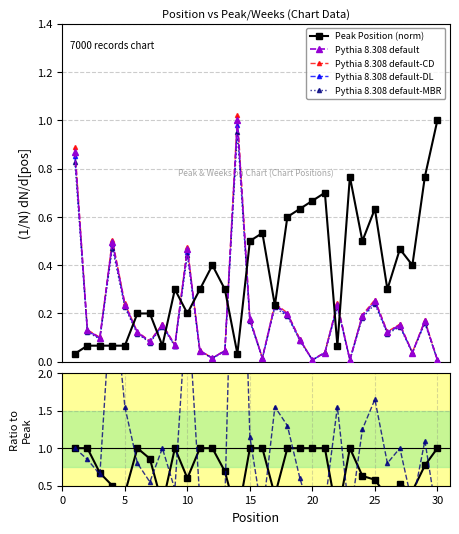

What is the difference between the maximum and minimum values in the Ratio Weeks series?

6.5